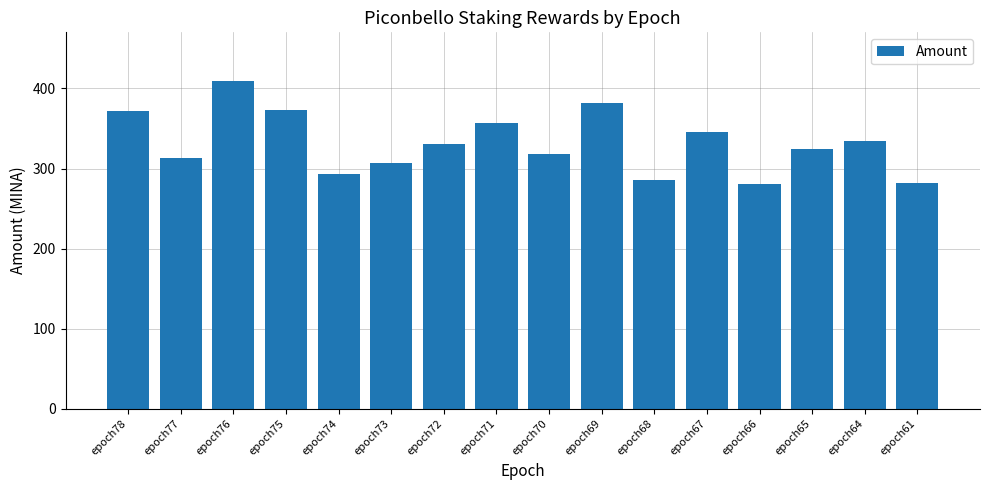

True or false: the data shows 164.8 at epoch68.

False